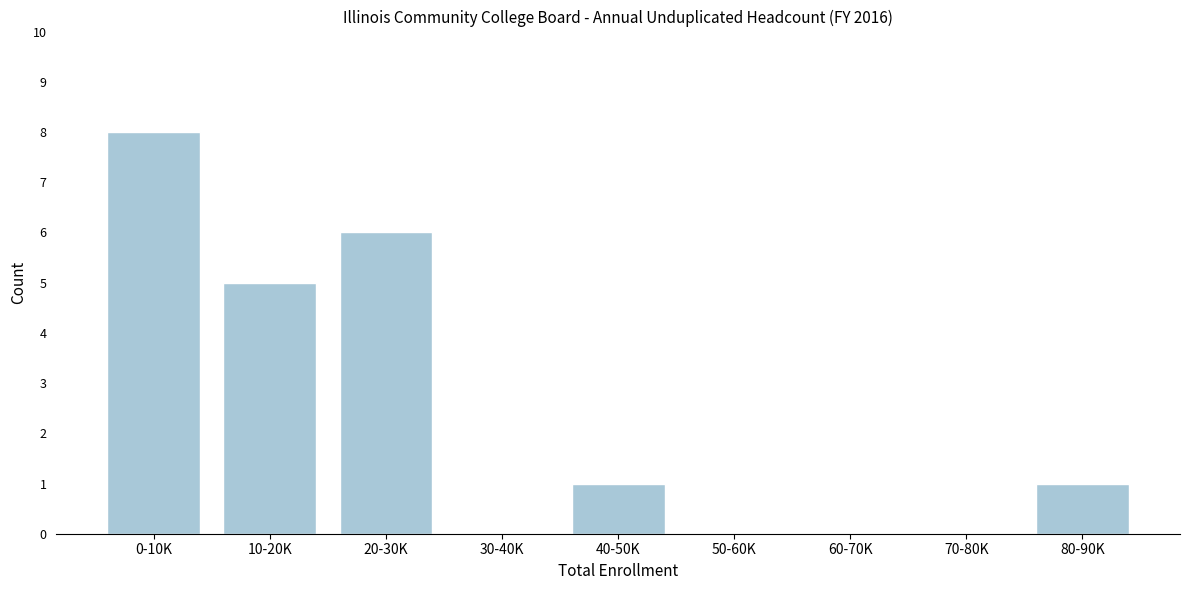

Reading left to right, list all the values displayed in this chart.

0-10K=8	10-20K=5	20-30K=6	30-40K=0	40-50K=1	50-60K=0	60-70K=0	70-80K=0	80-90K=1